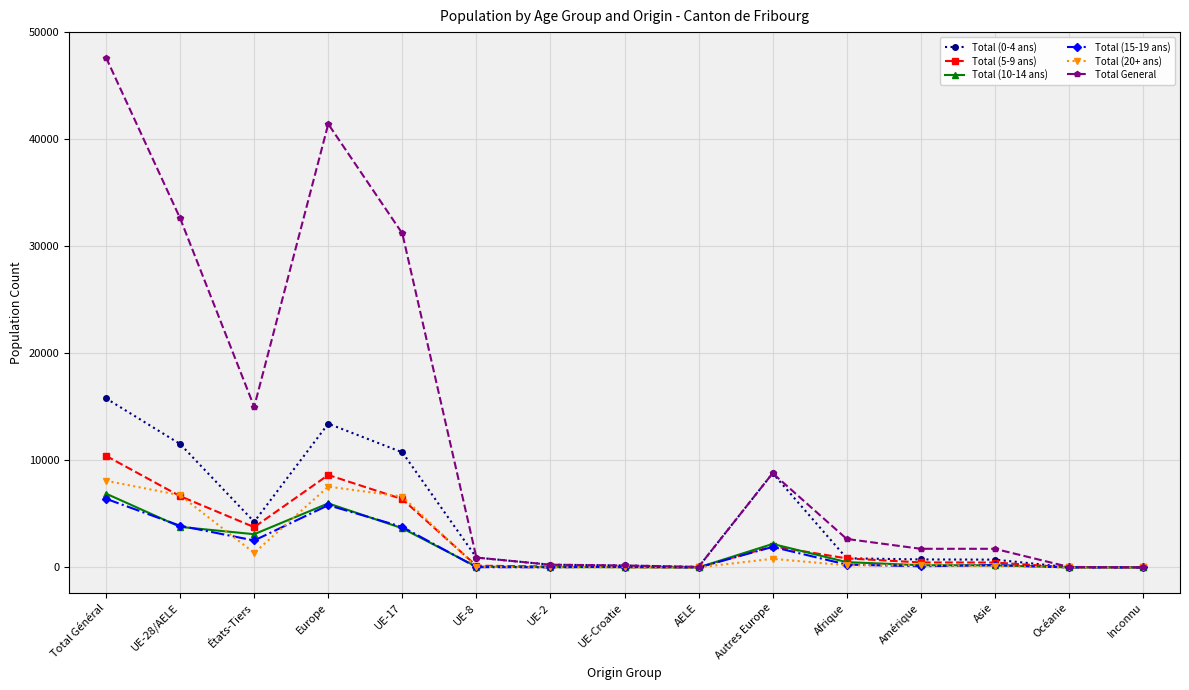

Count the number of categories in the chart.

15